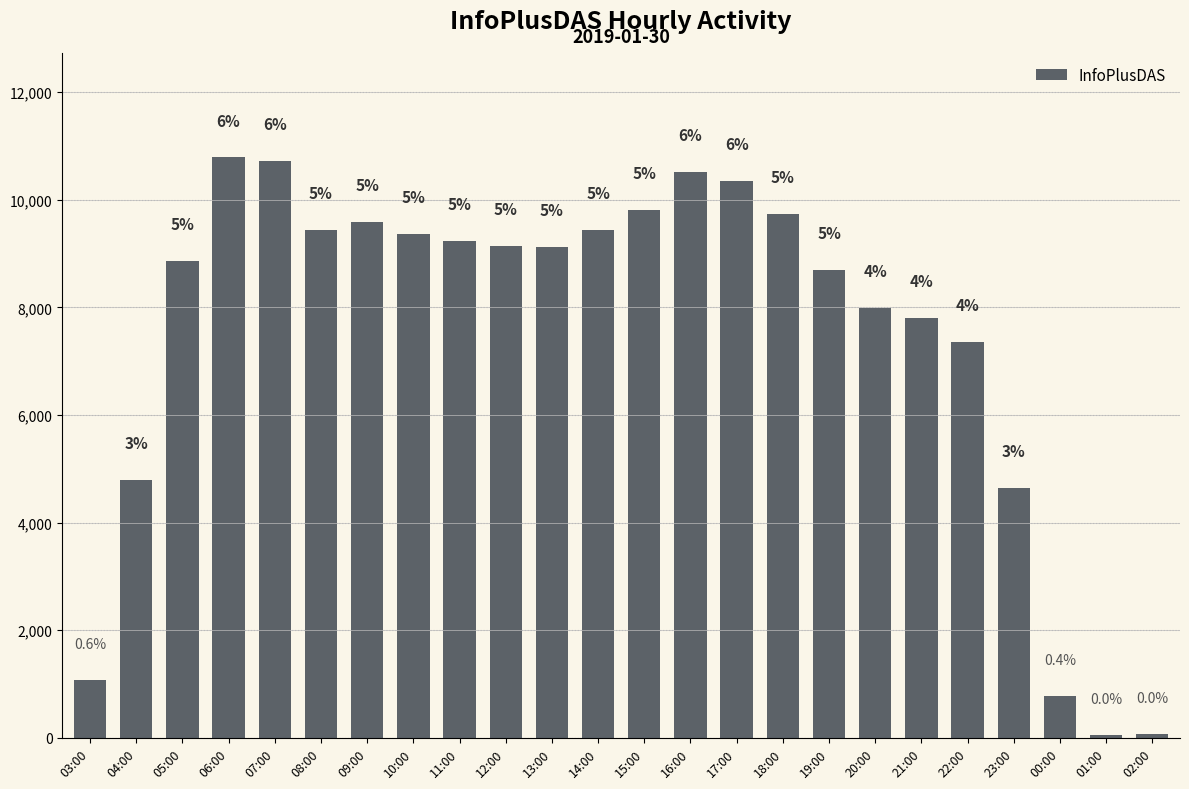

Does the chart contain any negative values?

No